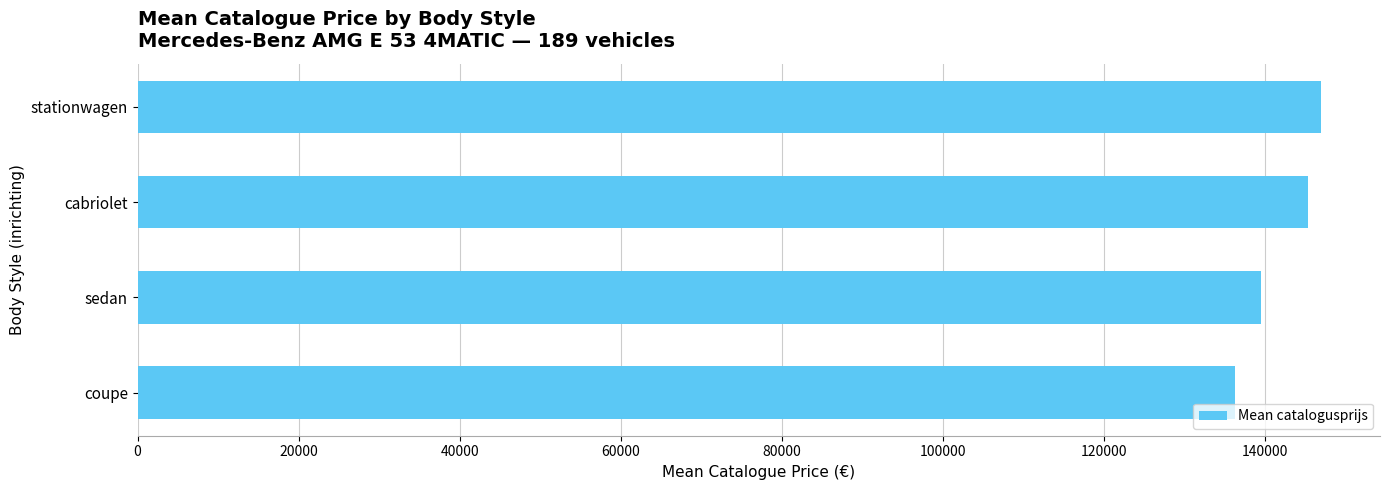

How many data points are less than 145331?

2